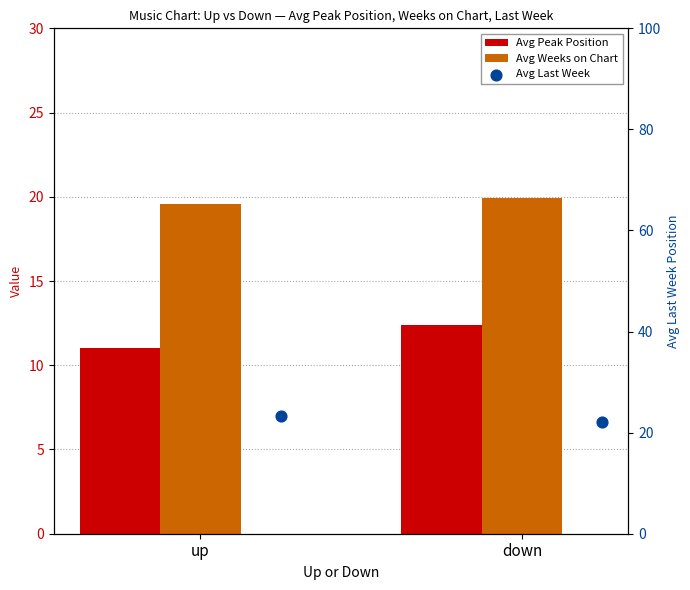

Is the value of Avg Last Week at up greater than the value of Avg Weeks on Chart at down?

Yes